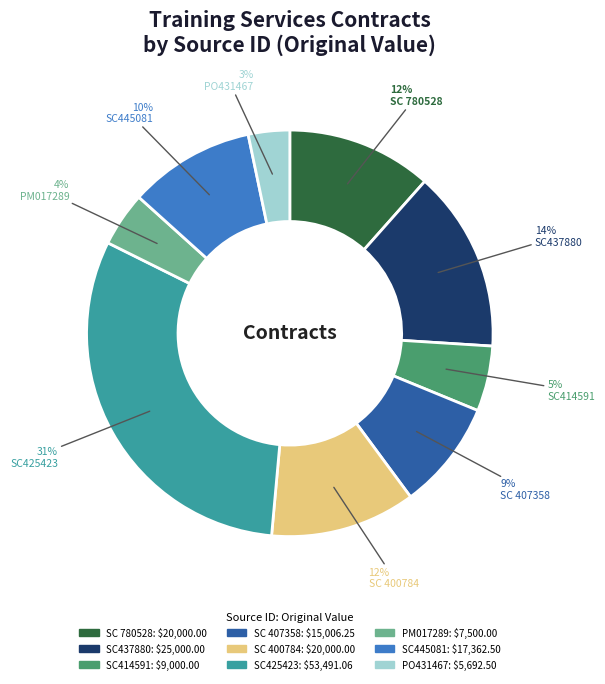

To the nearest percent, what percentage of the pie is SC445081?

10%